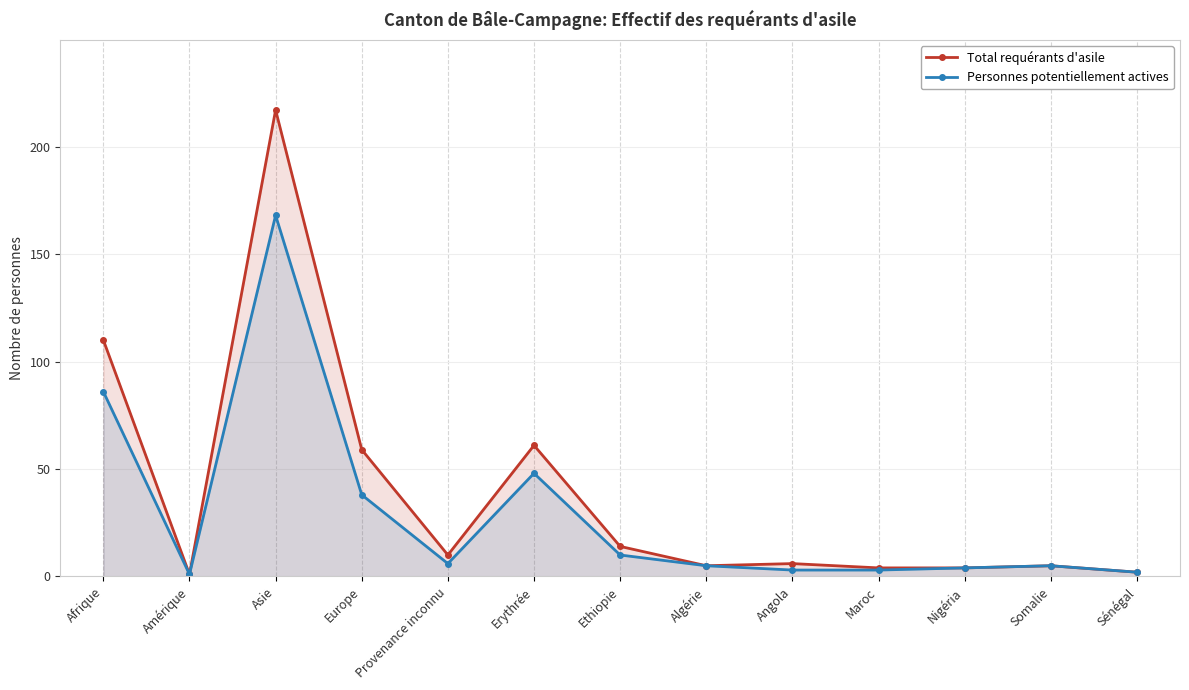

What are all the series names shown in the legend?

Total requérants d'asile, Personnes potentiellement actives